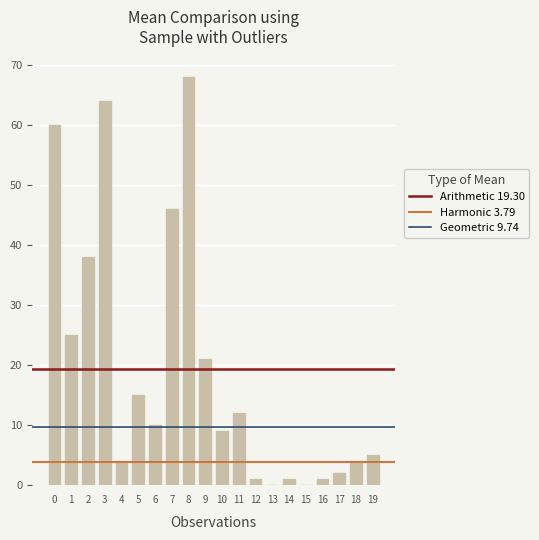

What is the change in value from 3 to 6?

-54